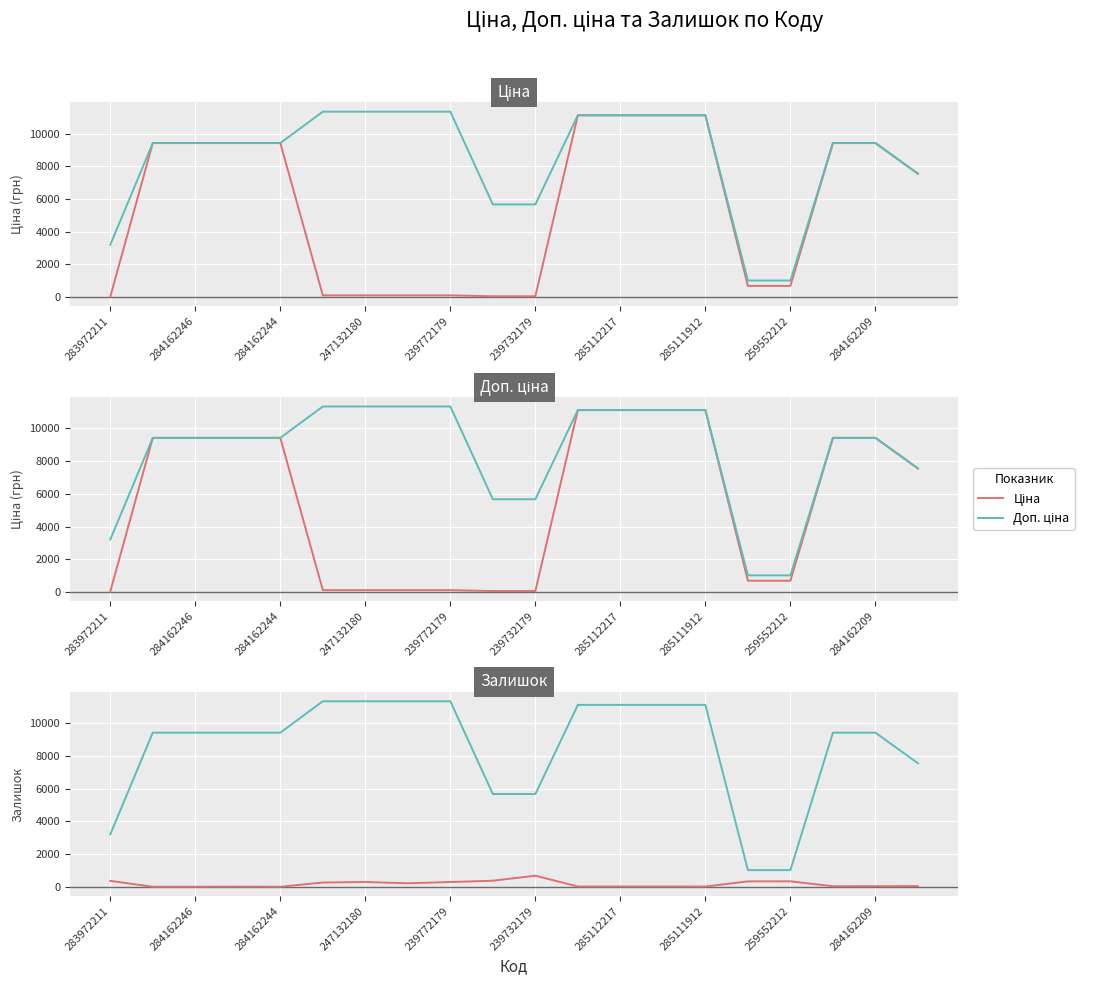

At which label does Доп. ціна first exceed 9416?

284162246